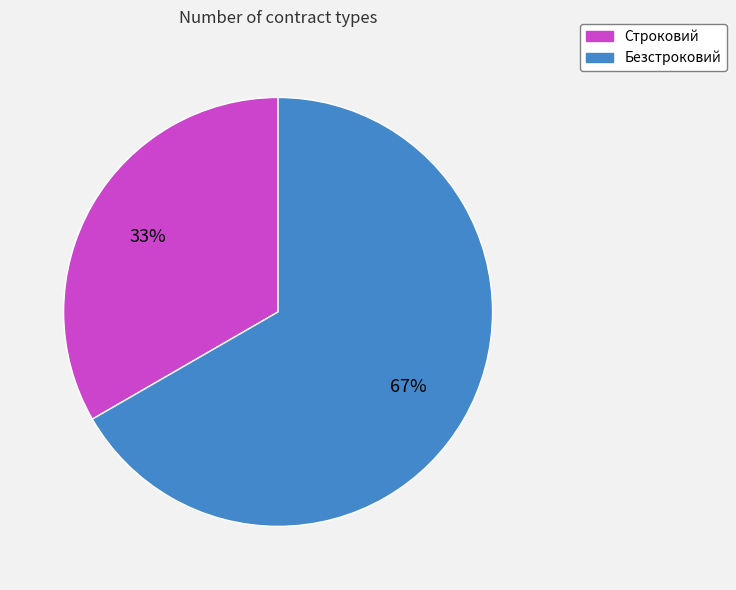

To the nearest percent, what percentage of the pie is Безстроковий?

67%